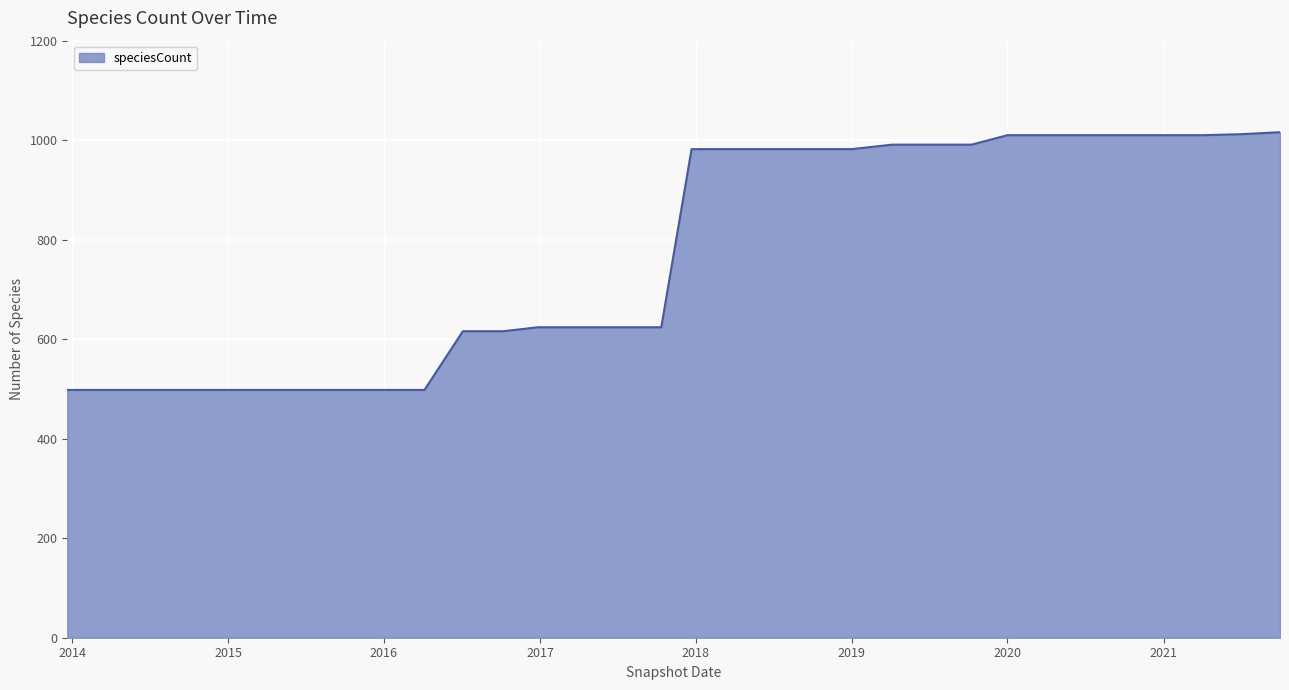

What is the average value?

780